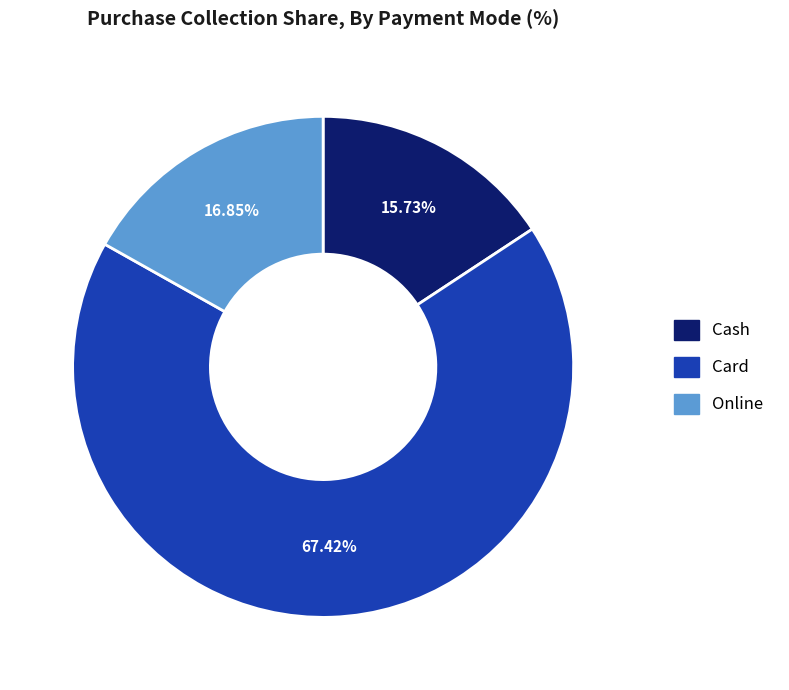

To the nearest percent, what portion does Cash represent?

16%